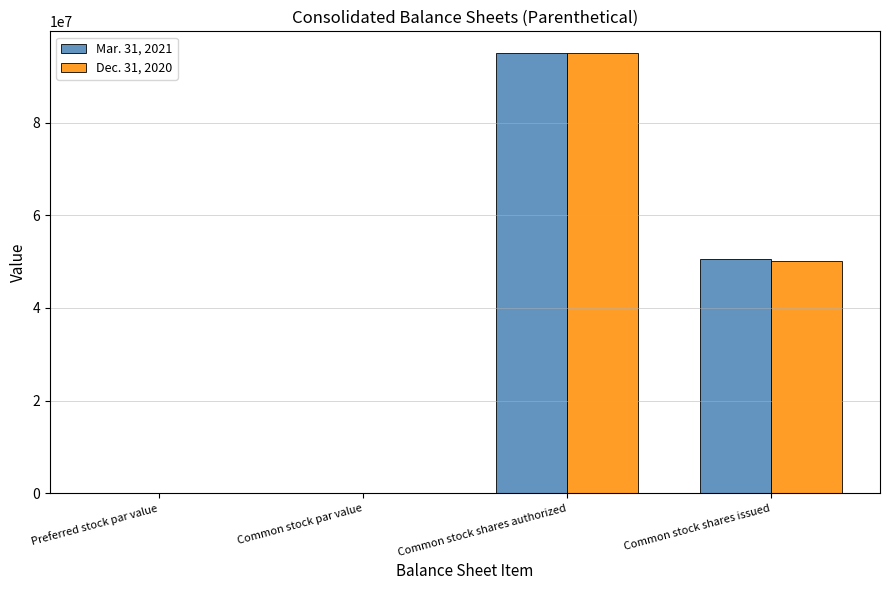

What is the average value of the Mar. 31, 2021 series?

36415025.3